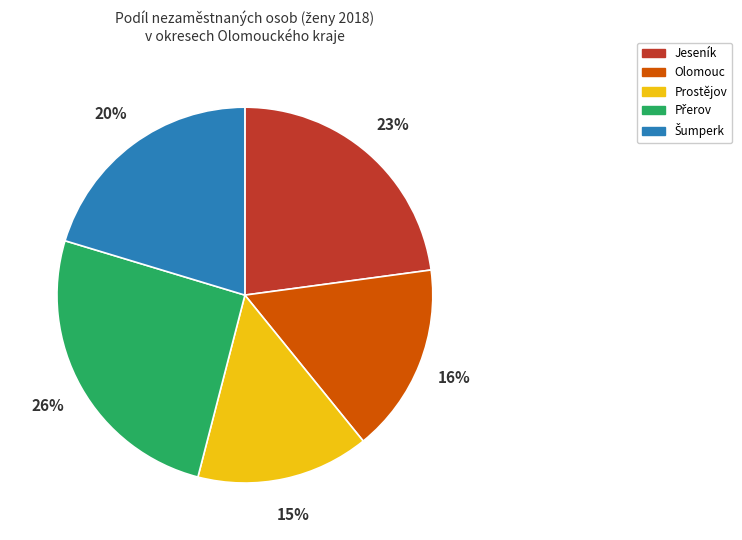

Is there a majority slice in this chart?

No